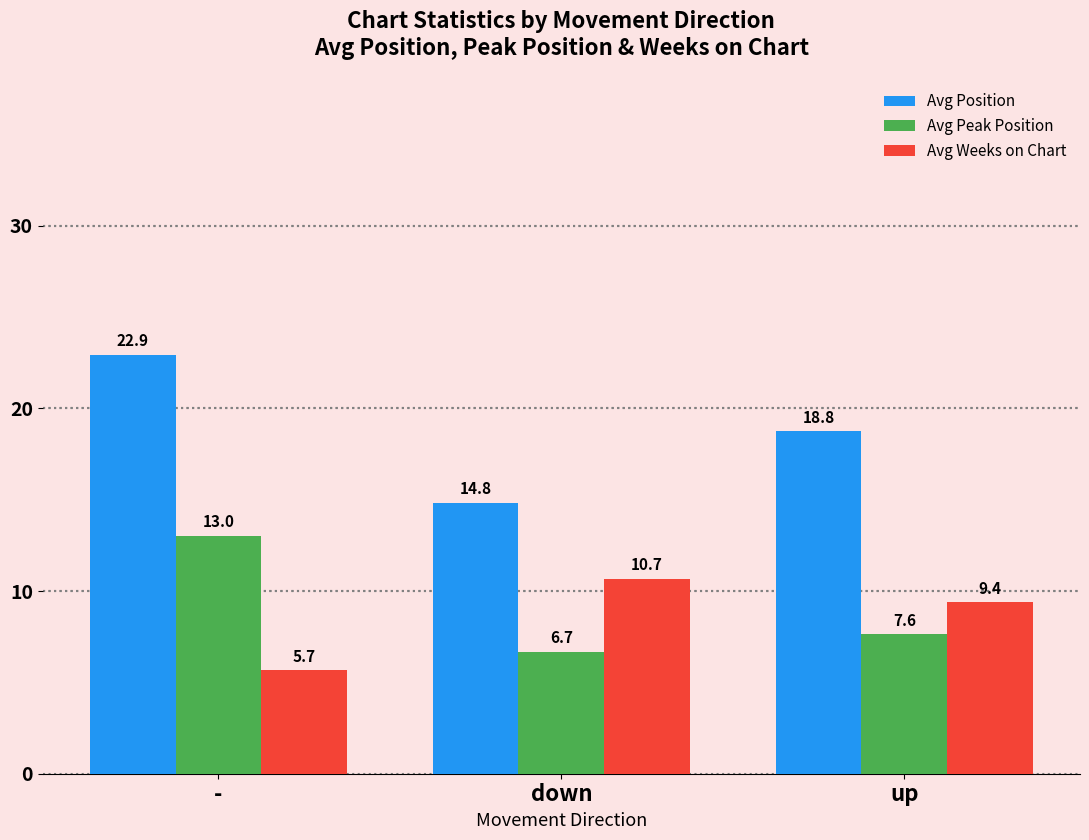

At how many categories does at least one series exceed 9?

3